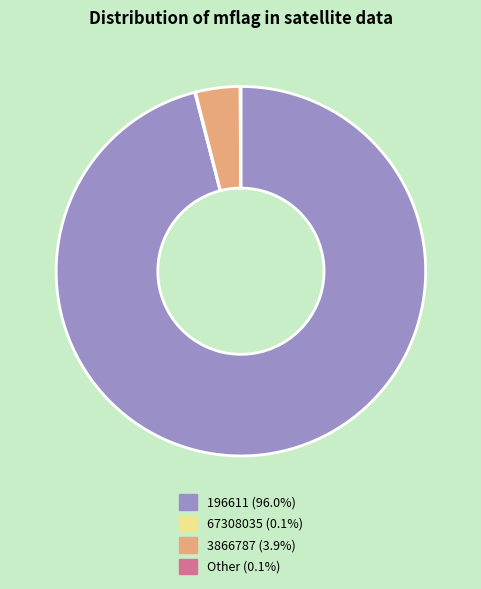

Is 196611 (96.0%) the majority of the pie?

Yes